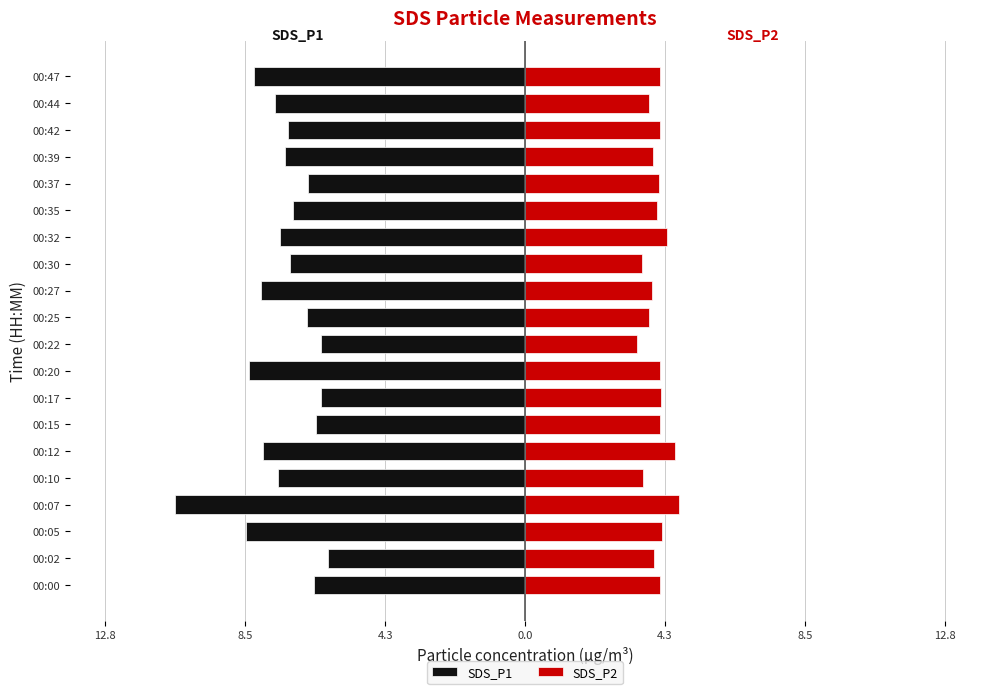

Which has a higher value, 00:00 or 00:10?

00:00